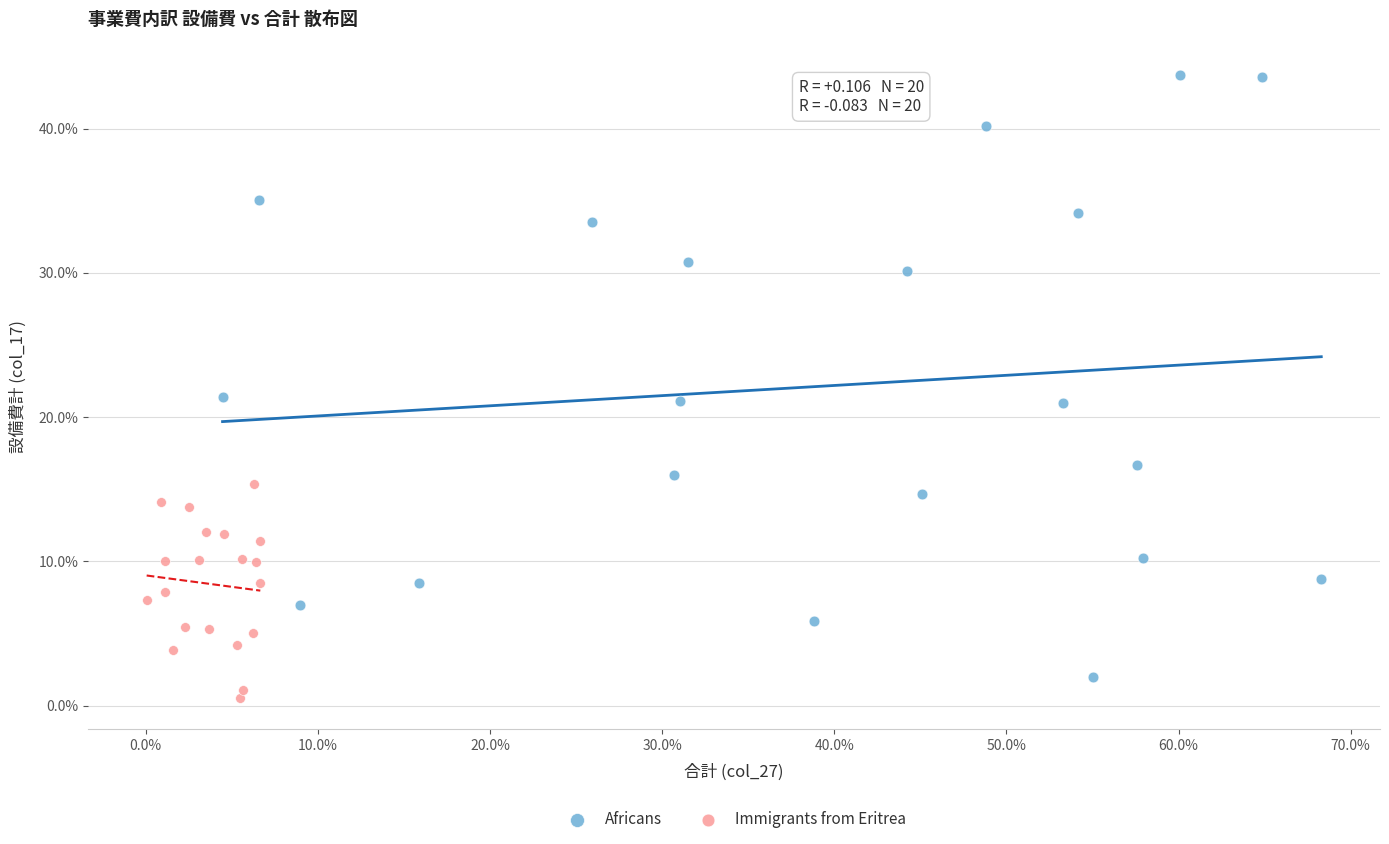

Which series has the largest Y range (max minus min)?

Africans